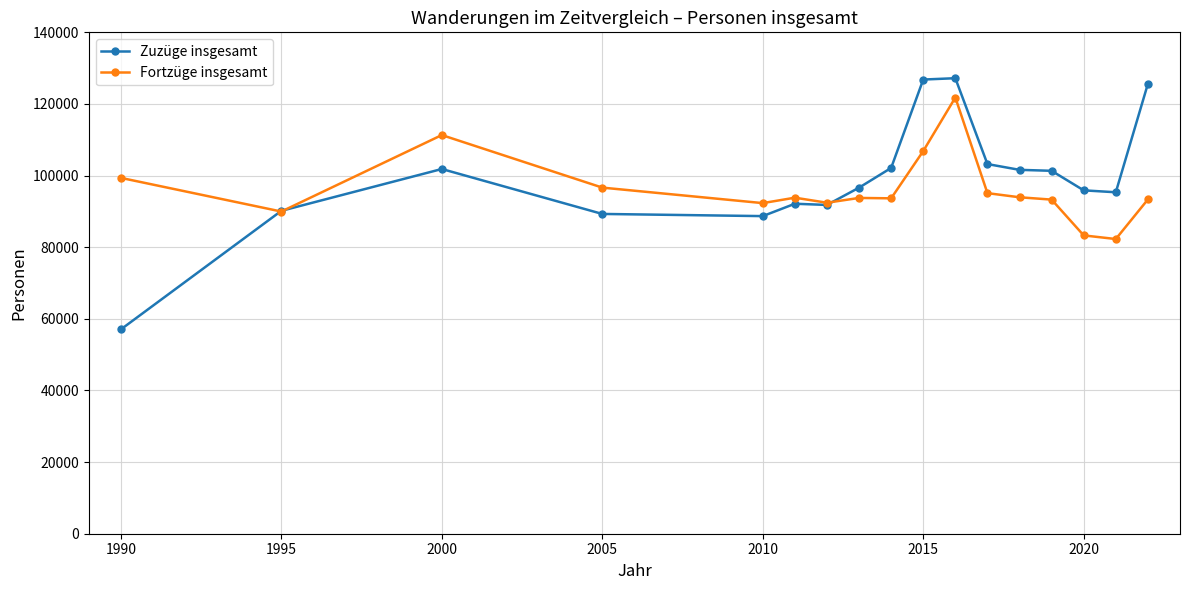

True or false: Zuzüge insgesamt and Fortzüge insgesamt cross at least once.

True